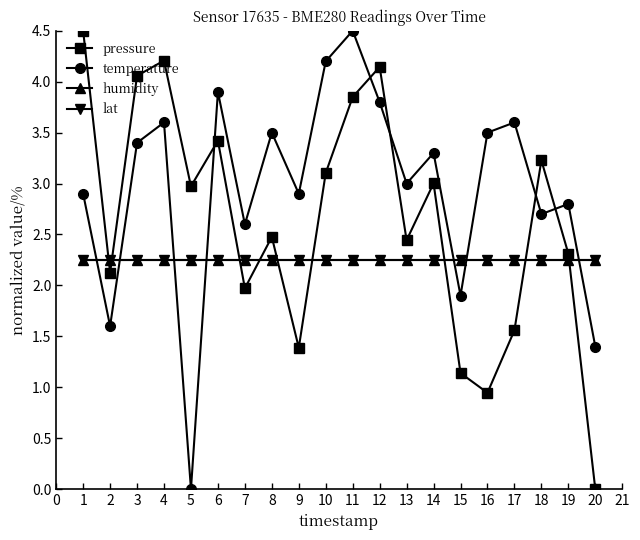

True or false: humidity and lat cross at least once.

False